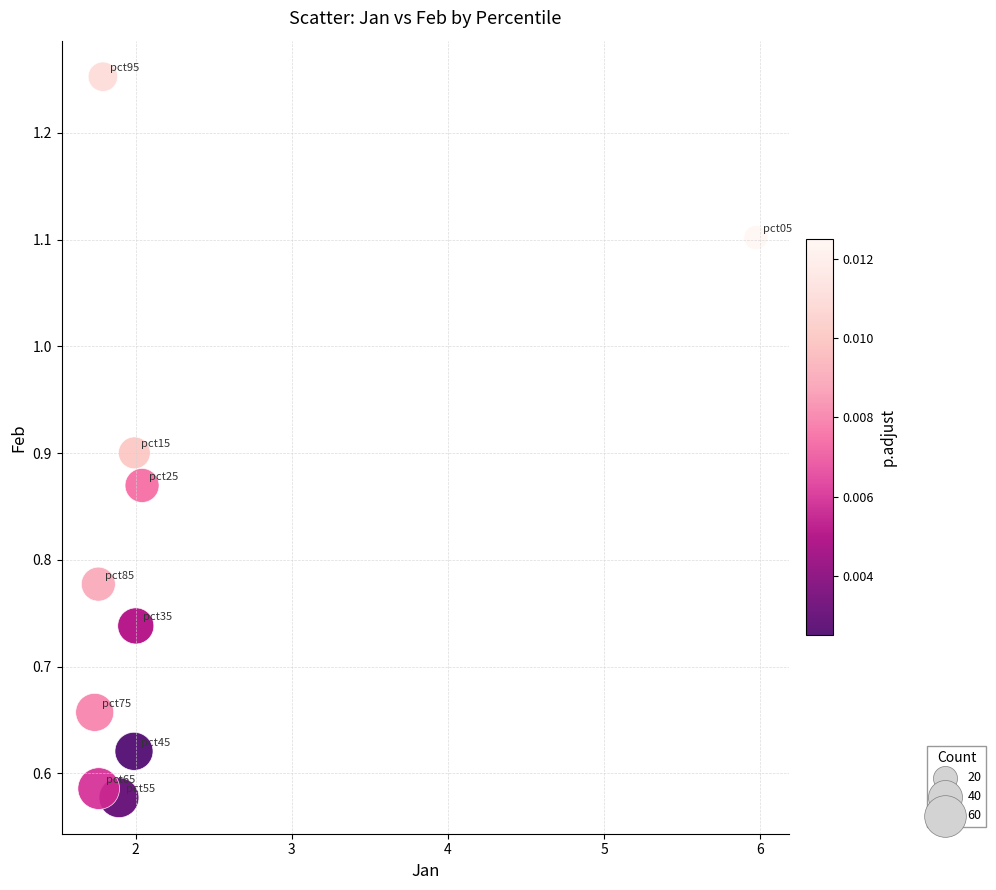

What is the range of X values (max minus min)?

4.2